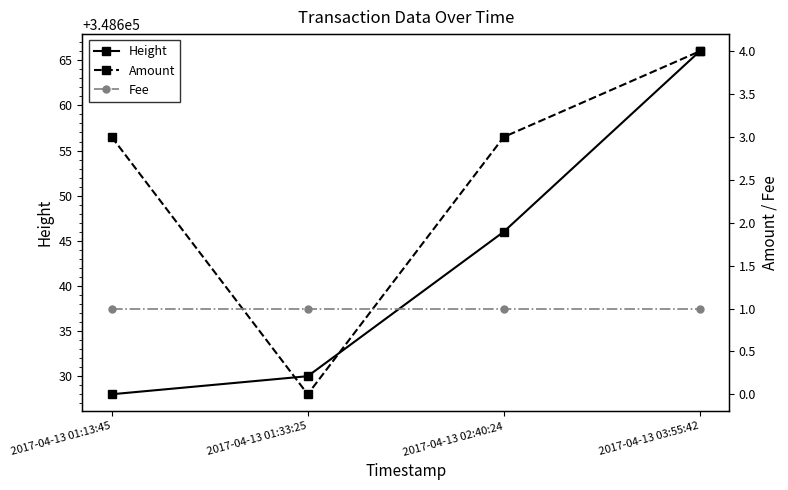

What is the greatest value displayed?

348666